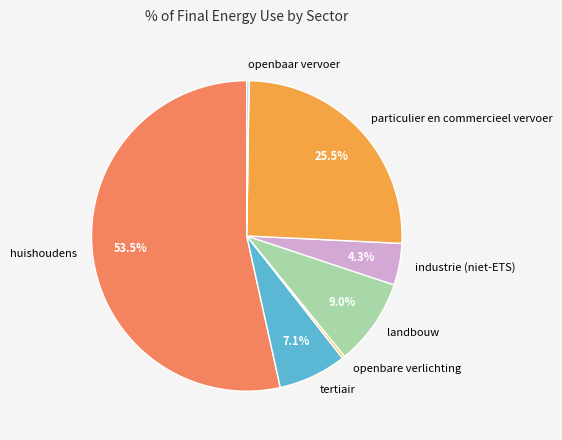

What percentage is the tertiair slice, to the nearest percent?

7%